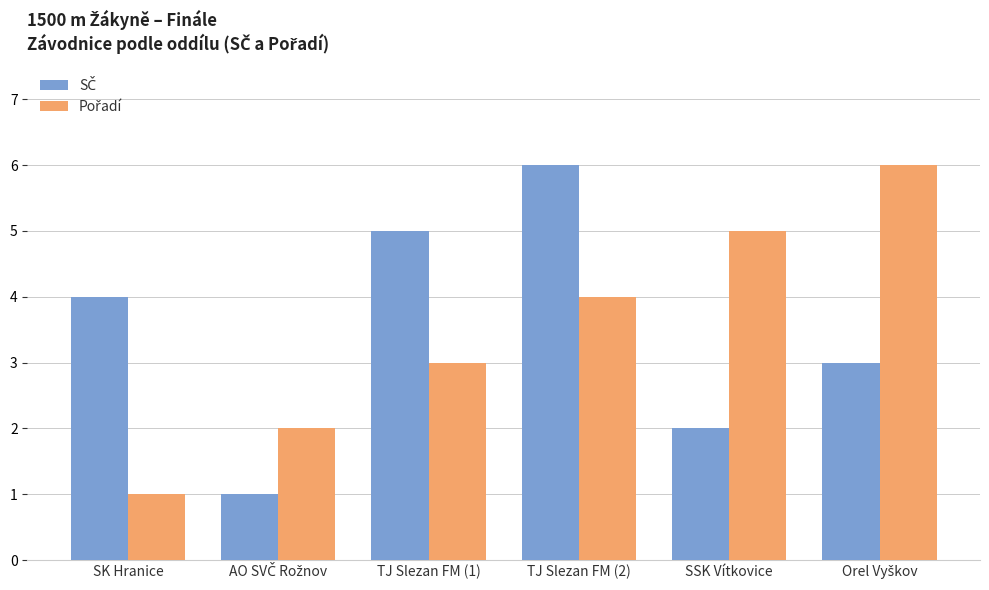

What is the total value across all series at SSK Vítkovice?

7